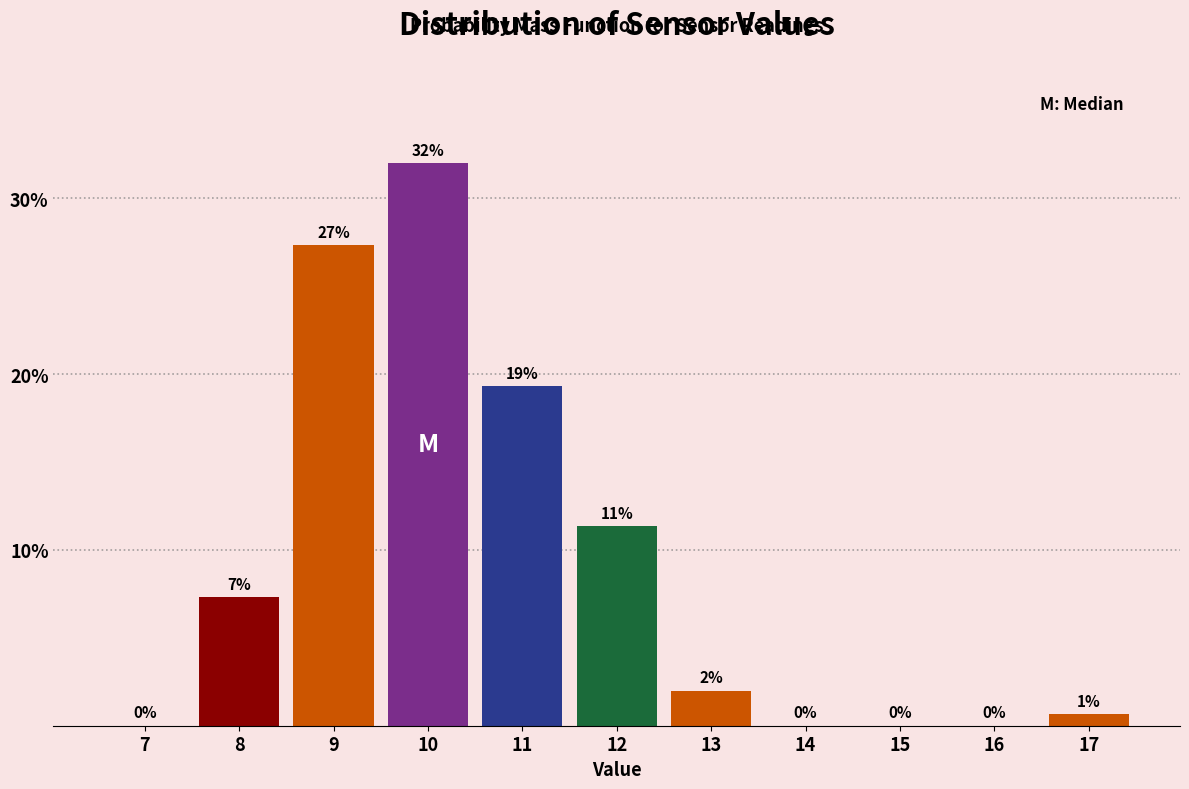

Where does the data first go above 2?

8